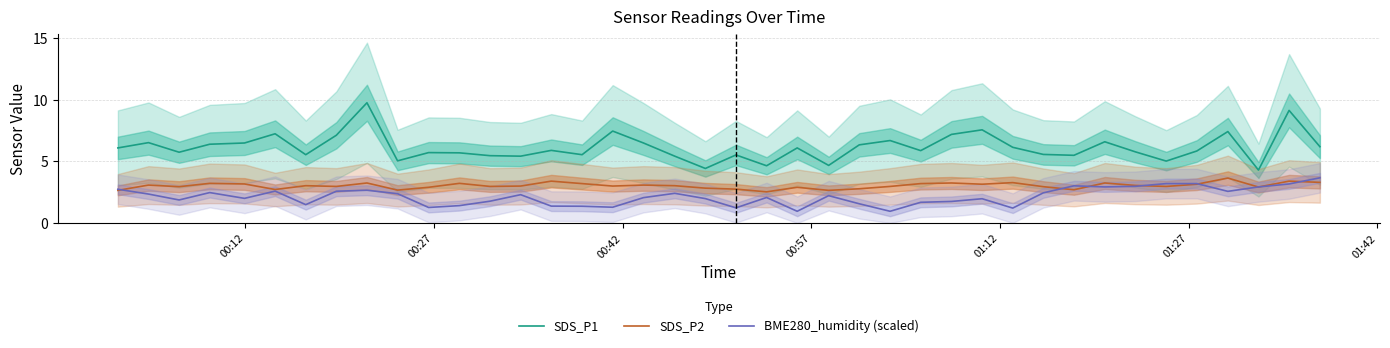

Reading left to right, extract all data points from this chart.

SDS_P1: 6.1	6.5	5.8	6.4	6.5	7.2	5.5	7.1	9.8	5.0	5.7	5.7	5.5	5.4	5.9	5.5	7.5	6.5	5.4	4.4	5.5	4.7	6.1	4.7	6.3	6.7	5.9	7.2	7.6	6.2	5.6	5.5	6.6	5.8	5.0	5.8	7.4	4.3	9.2	6.2
SDS_P2: 2.6	3.1	3.0	3.2	3.2	2.7	3.0	3.0	3.2	2.7	2.9	3.2	3.0	3.0	3.4	3.2	3.0	3.1	3.0	2.8	2.8	2.5	2.9	2.6	2.8	3.0	3.2	3.2	3.1	3.3	3.0	2.7	3.2	3.0	3.0	3.1	3.6	2.9	3.4	3.3
BME280_humidity (scaled): 2.7	2.4	1.9	2.5	2.0	2.6	1.5	2.6	2.7	2.4	1.3	1.4	1.8	2.3	1.4	1.4	1.3	2.1	2.4	2.0	1.2	2.1	1.0	2.2	1.6	1.0	1.7	1.8	2.0	1.2	2.5	3.0	2.9	3.0	3.2	3.2	2.6	2.9	3.2	3.7